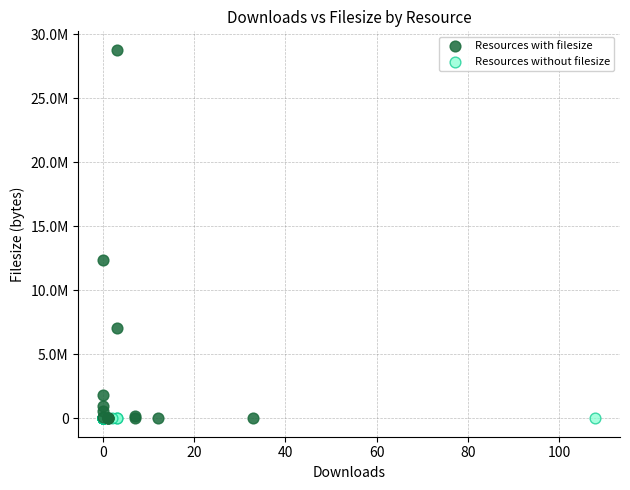

Which series contains the highest Y value?

Resources with filesize